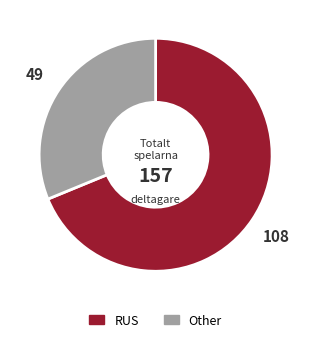

What is the smallest slice in the pie chart?

Other